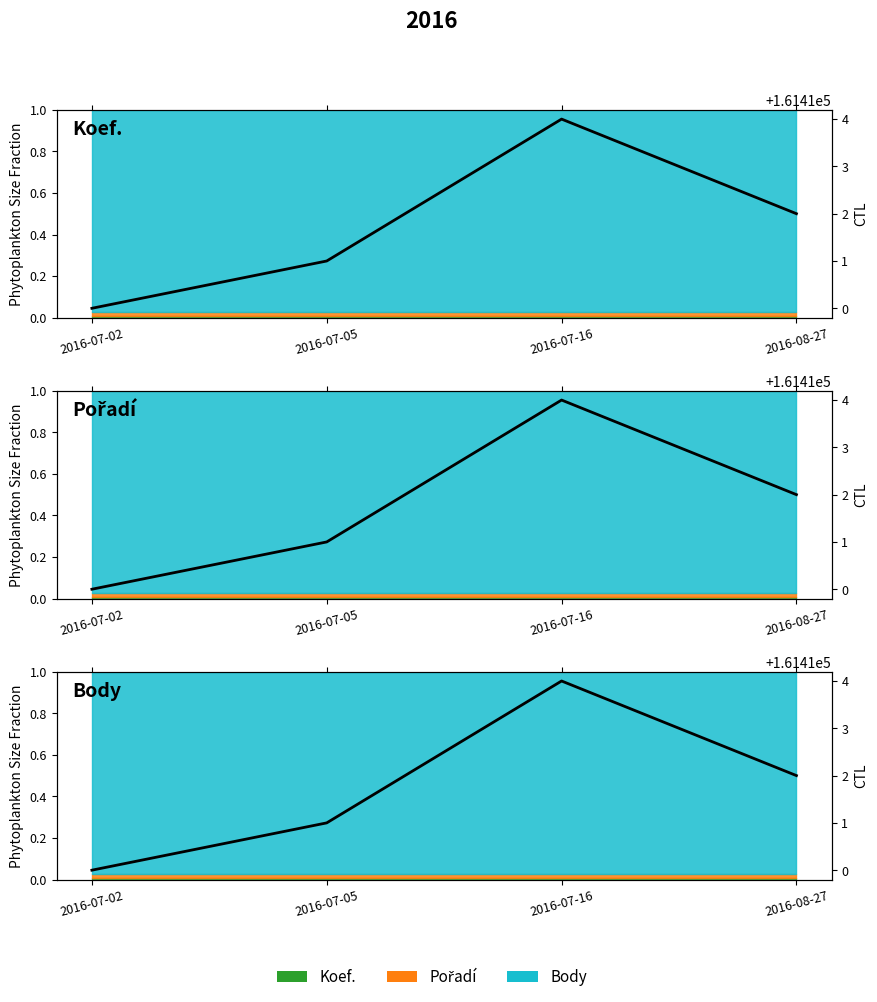

What is the value of the 2nd point from the left?

161411